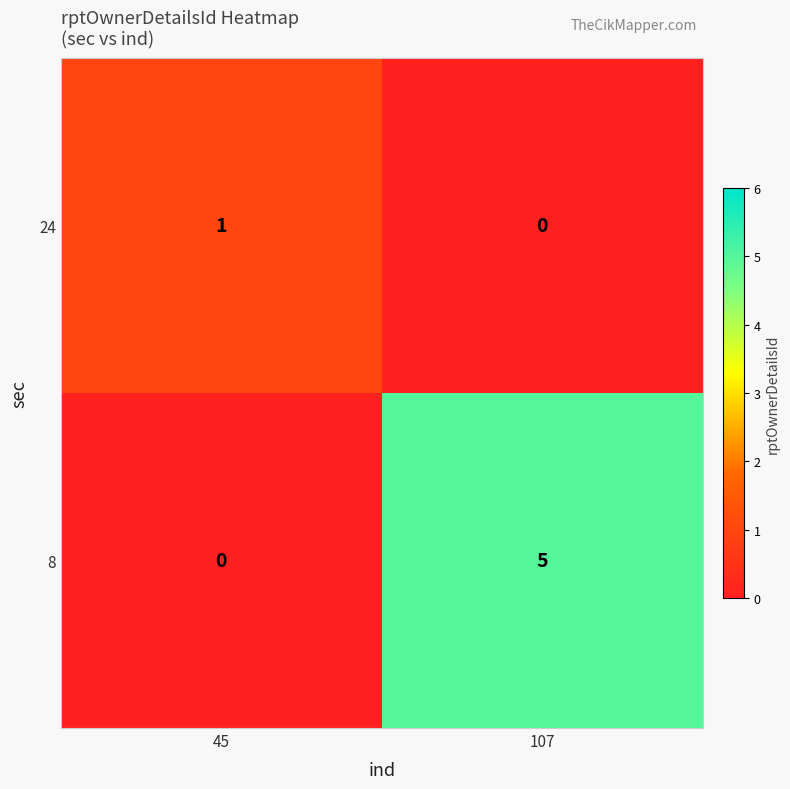

The 24 series shows 0 at 107. True or false?

True